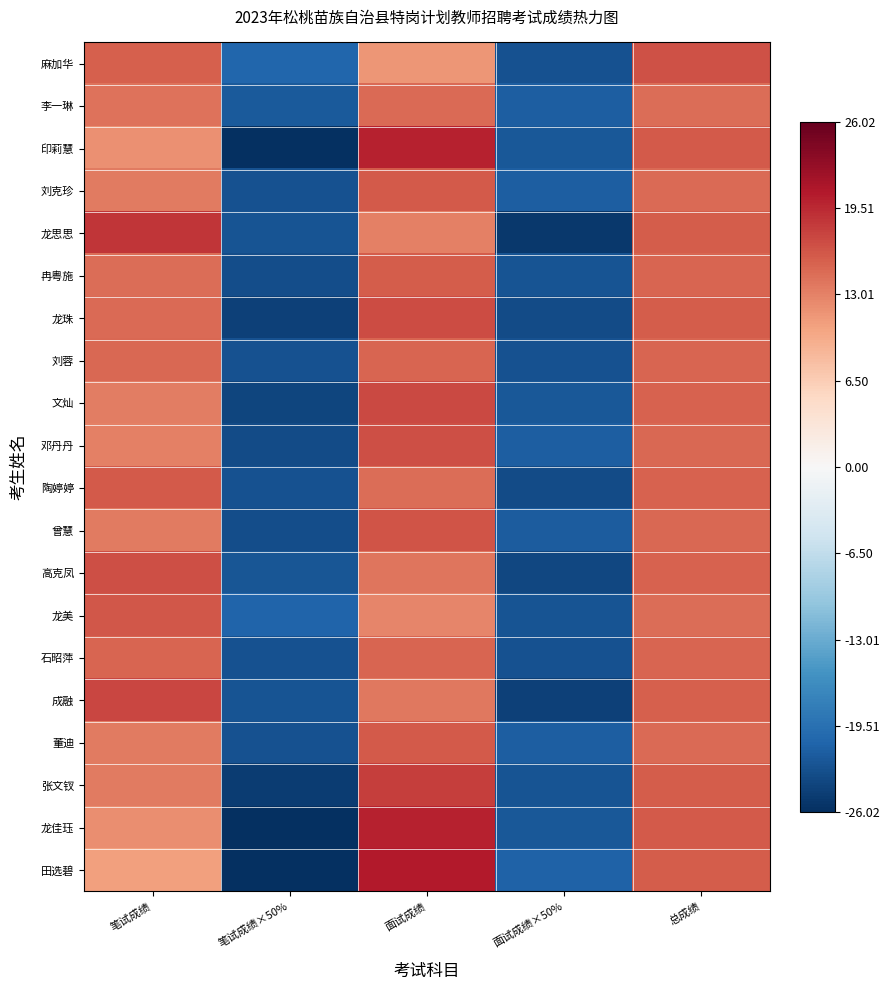

Rank the series by their maximum value, from lowest to highest.

李一琳, 石昭萍, 刘蓉, 冉粤施, 刘克珍, 陶婷婷, 董迪, 龙美, 曾慧, 麻加华, 邓丹丹, 高克凤, 龙珠, 文灿, 成融, 张文钗, 龙思思, 龙佳珏, 印莉慧, 田选碧